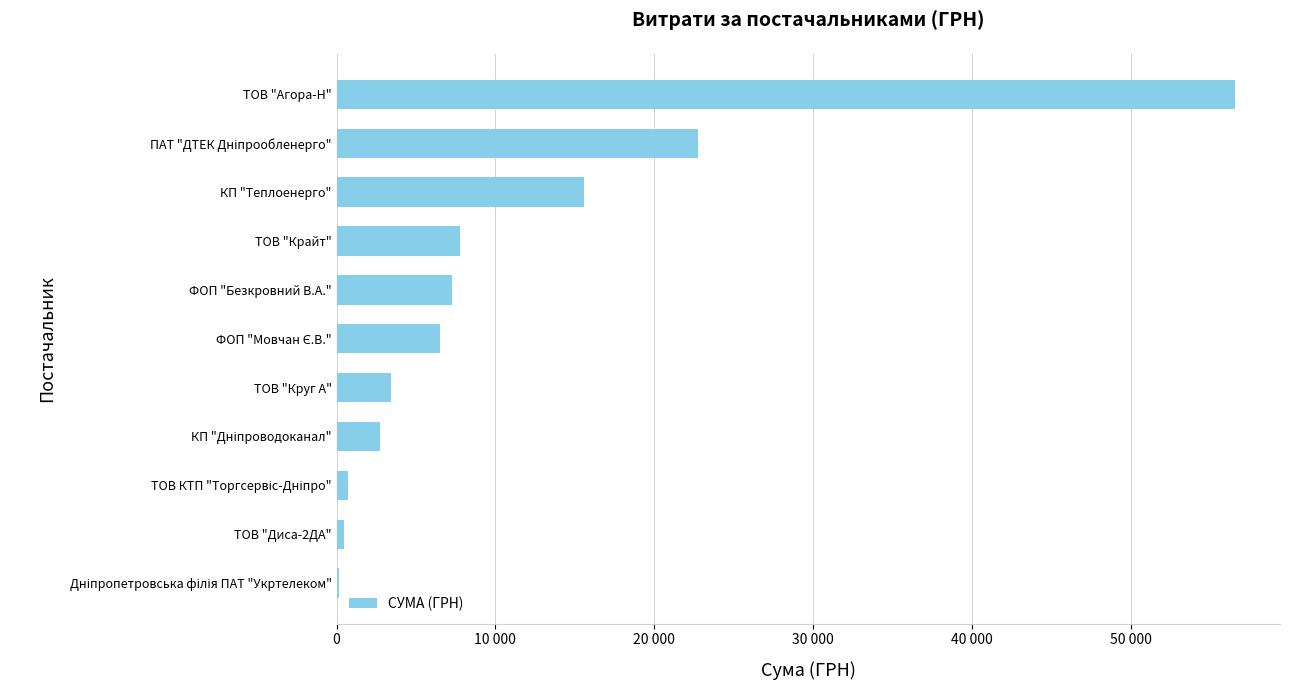

Are the bars horizontal?

Yes